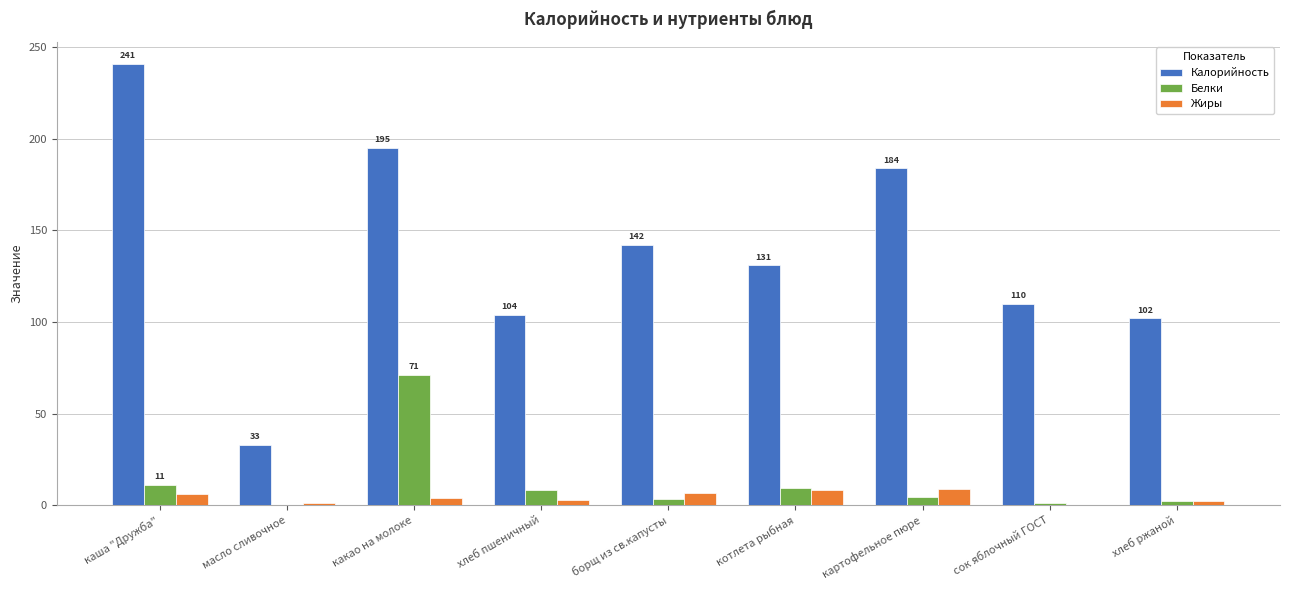

How many values in the Калорийность series exceed 130?

5